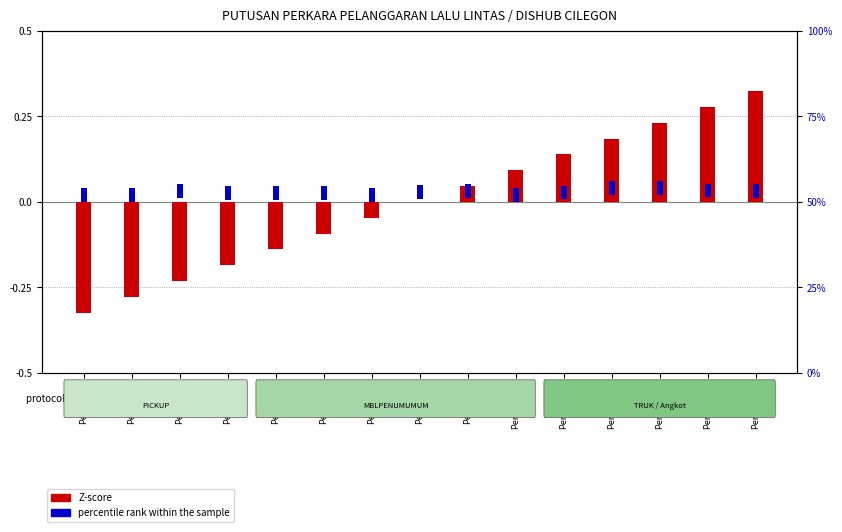

Reading right to left, what are all the values shown in this chart?

Z-score: 0.3	0.3	0.2	0.2	0.1	0.1	0.0	0.0	-0.0	-0.1	-0.1	-0.2	-0.2	-0.3	-0.3
percentile rank within the sample: 0.0	0.0	0.0	0.0	0.0	0.0	0.0	0.0	0.0	0.0	0.0	0.0	0.0	0.0	0.0